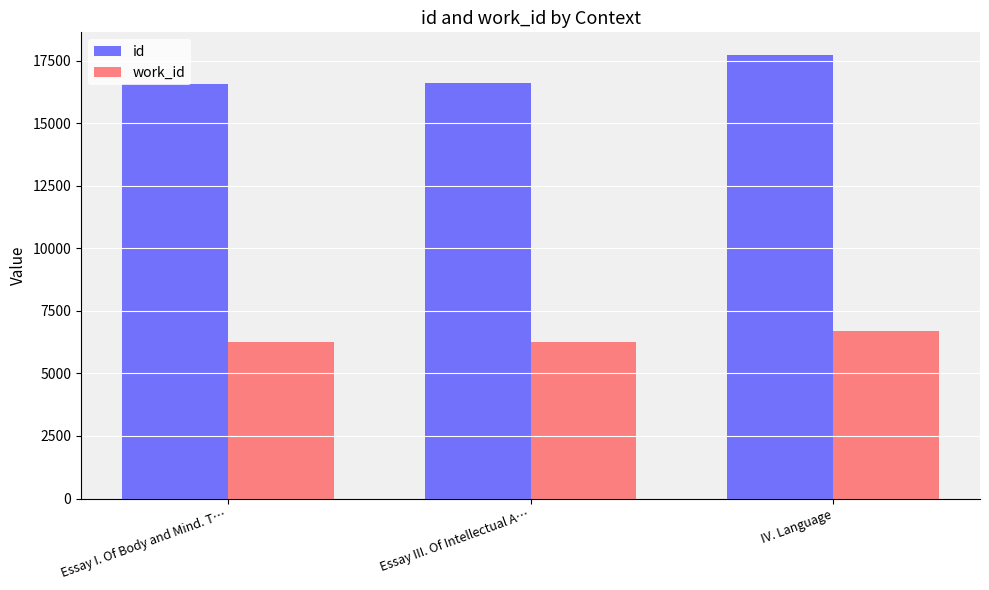

What is the spread (max minus min) of values at IV. Language?

11064